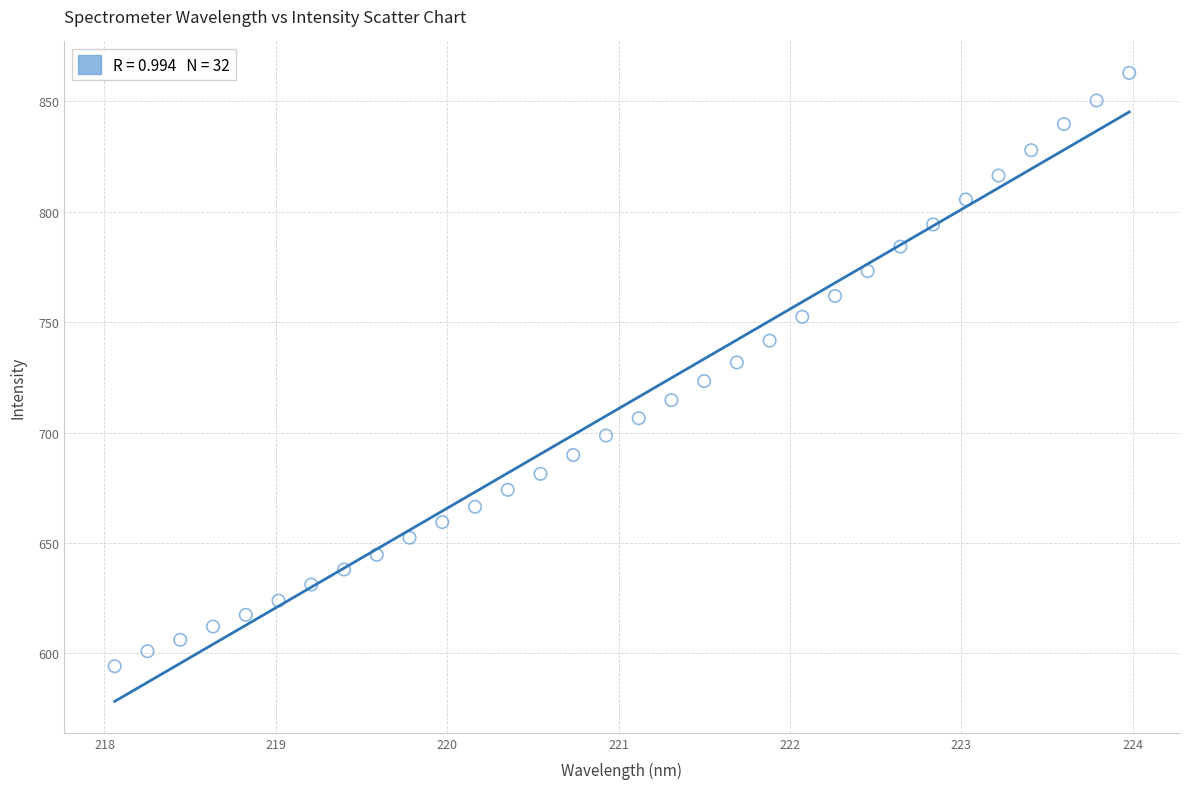

What is the range of X values (max minus min)?

5.9